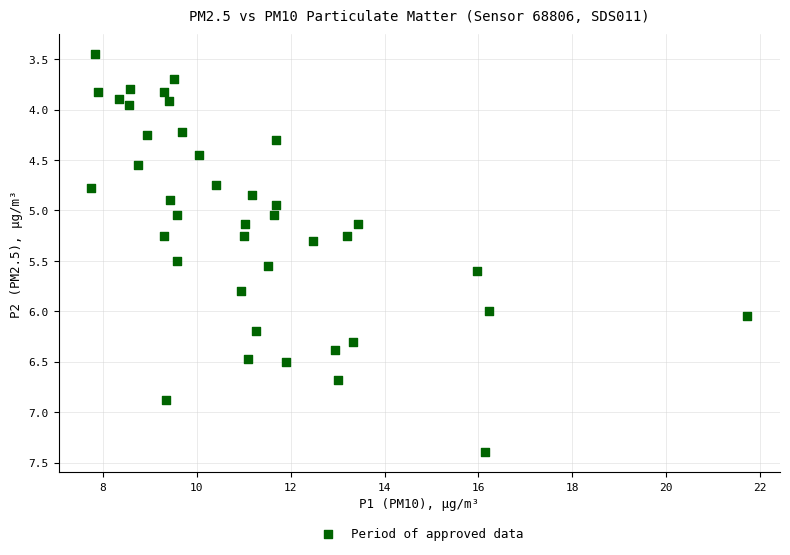

What is the range of X values (max minus min)?

14.0